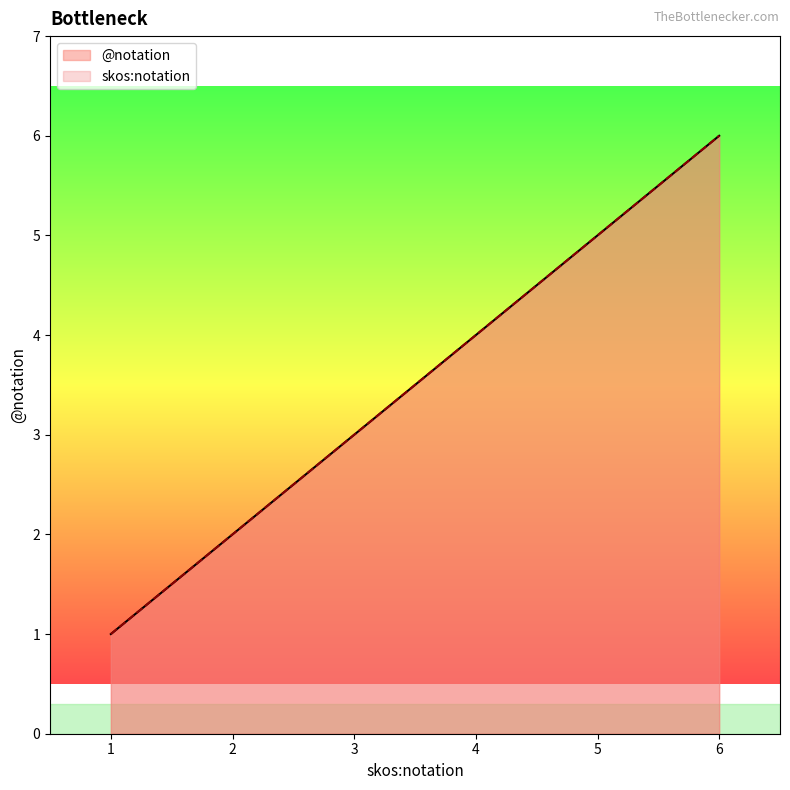

At which label is skos:notation closest to 3?

3